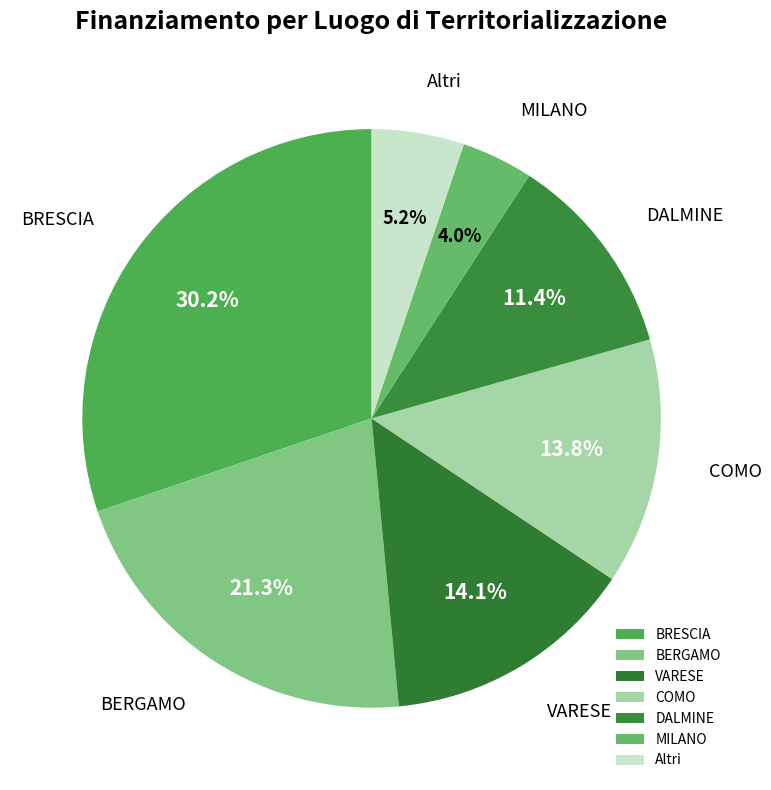

What percentage is the BRESCIA slice, to the nearest percent?

30%